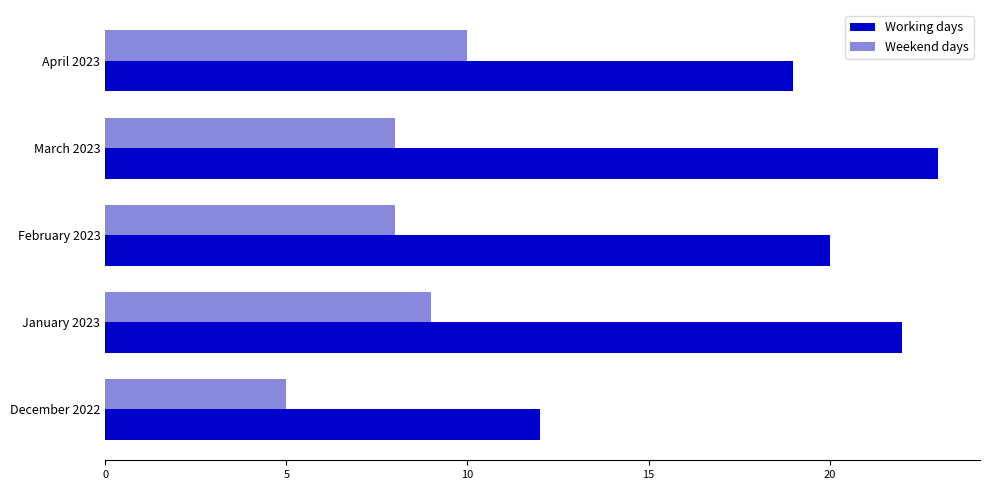

Is it true that Working days equals 6 at January 2023?

False